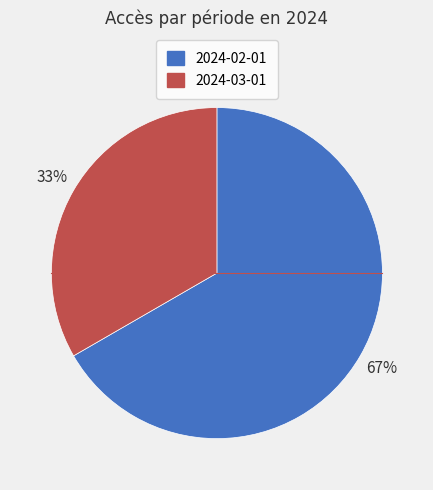

Which has a higher value, 2024-03-01 or 2024-02-01?

2024-02-01